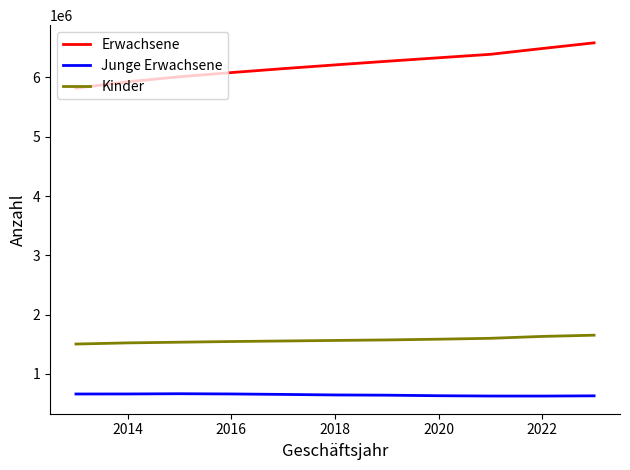

What is the maximum value shown in the chart?

6584923